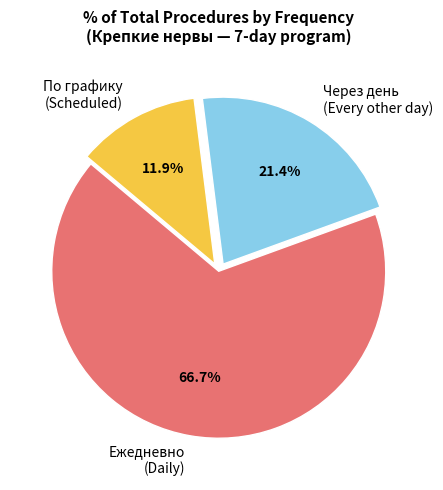

What percentage do По графику (Scheduled) and Ежедневно (Daily) together represent?

78.6%